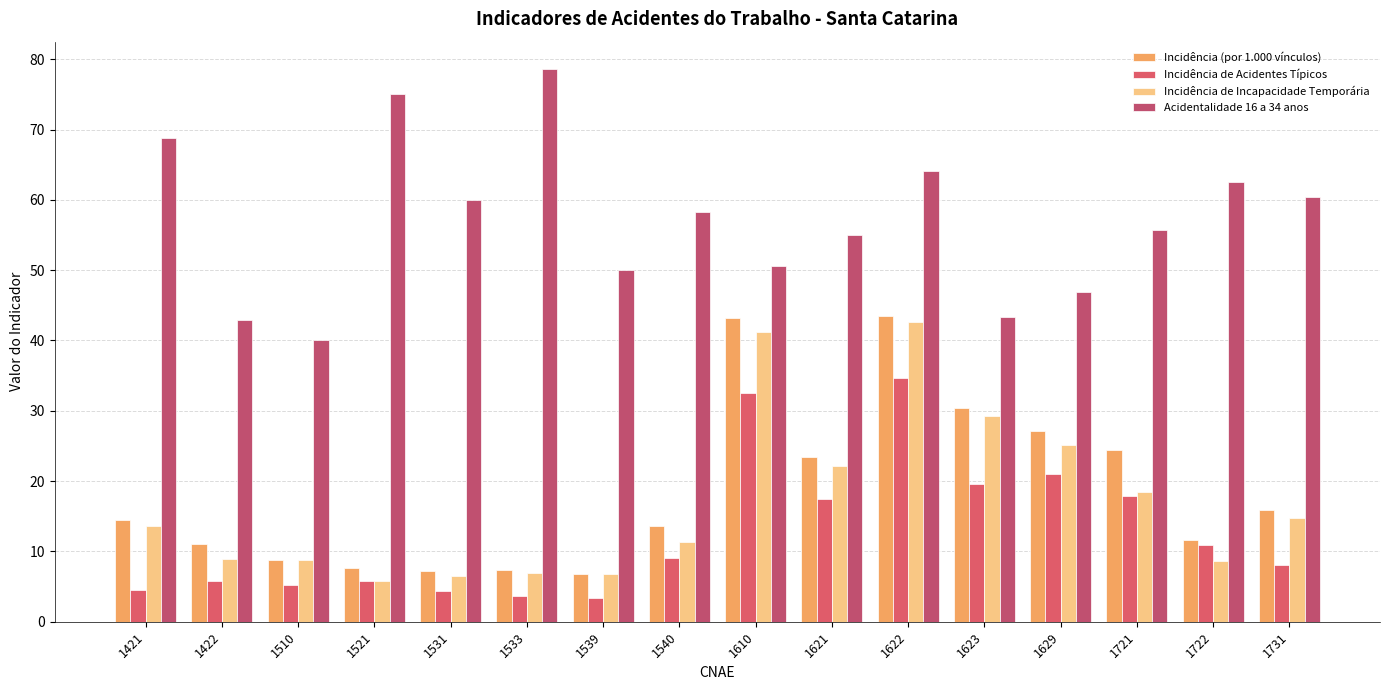

What is the difference between the maximum and second lowest values in the Acidentalidade 16 a 34 anos series?

35.7